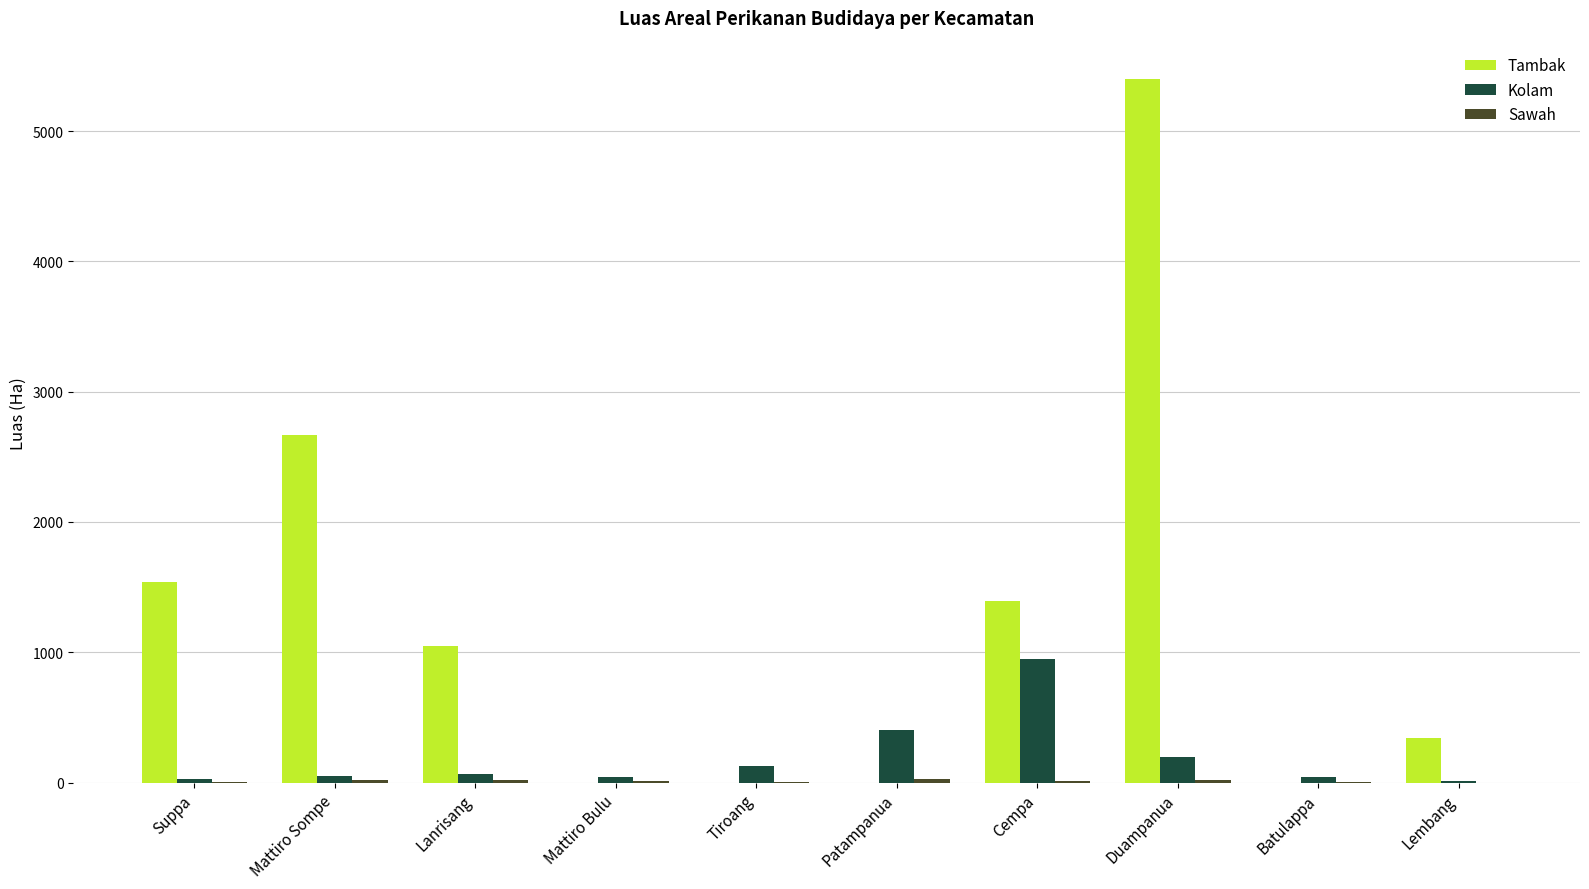

What is the greatest value displayed?

5401.7